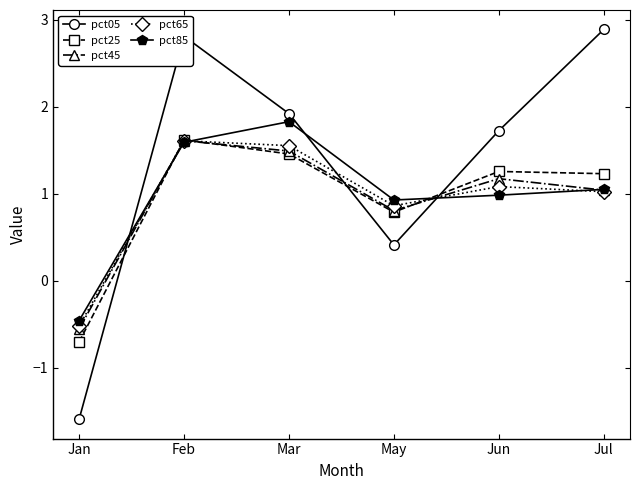

Between which two adjacent categories do pct05 and pct85 first intersect?

Jan and Feb